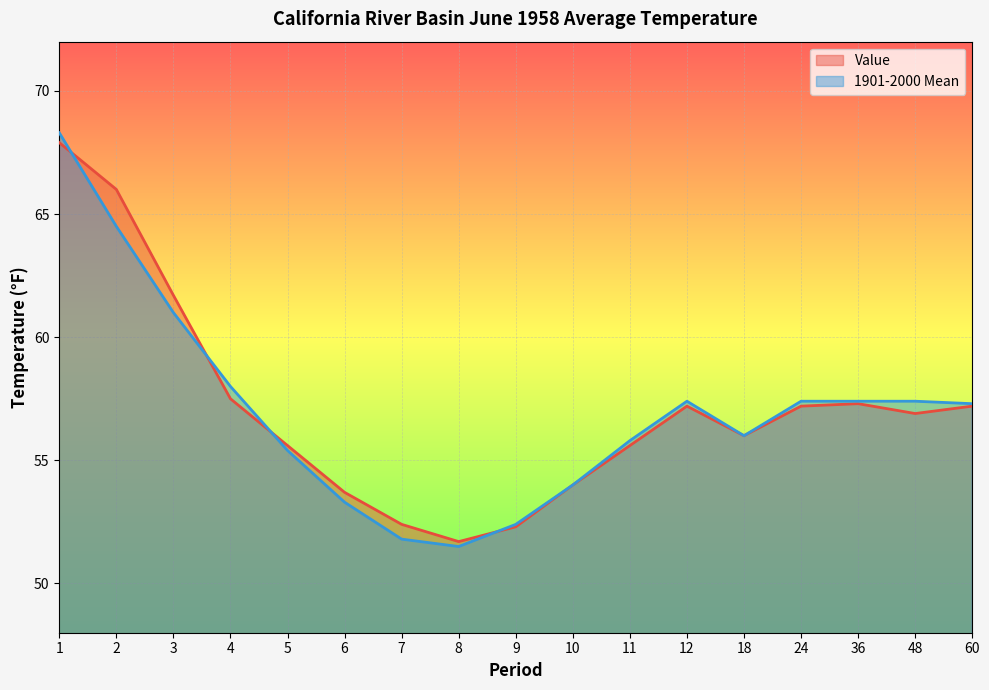

Is it true that Value equals 55.6 at 11?

True